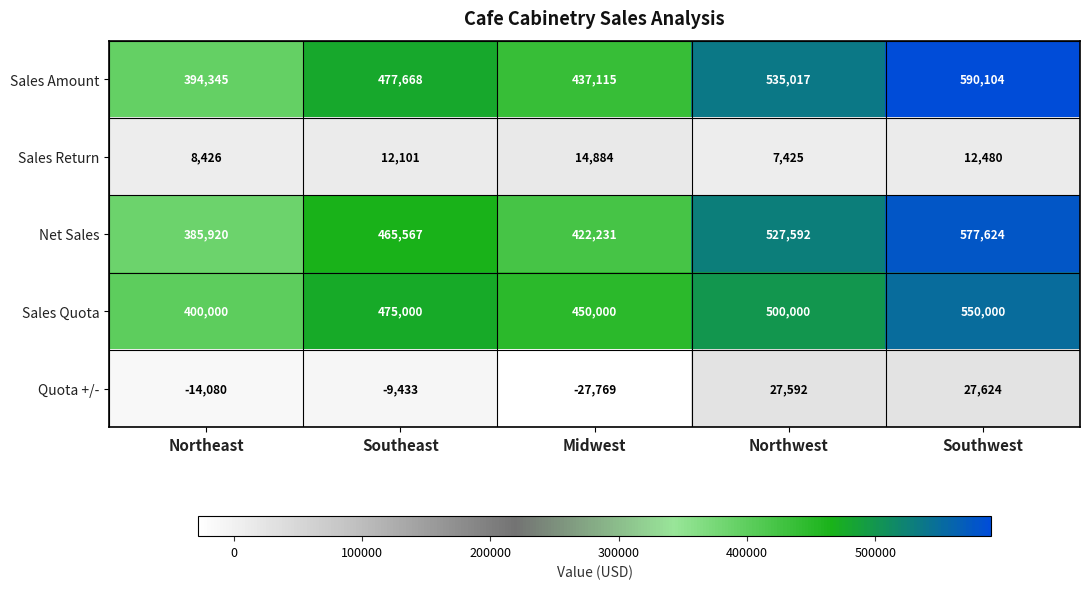

Reading left to right, what are all the values shown in this chart?

Sales Amount: Northeast=394345	Southeast=477668	Midwest=437115	Northwest=535017	Southwest=590104
Sales Return: Northeast=8426	Southeast=12101	Midwest=14884	Northwest=7425	Southwest=12480
Net Sales: Northeast=385920	Southeast=465567	Midwest=422231	Northwest=527592	Southwest=577624
Sales Quota: Northeast=400000	Southeast=475000	Midwest=450000	Northwest=500000	Southwest=550000
Quota +/-: Northeast=-14080	Southeast=-9433	Midwest=-27769	Northwest=27592	Southwest=27624